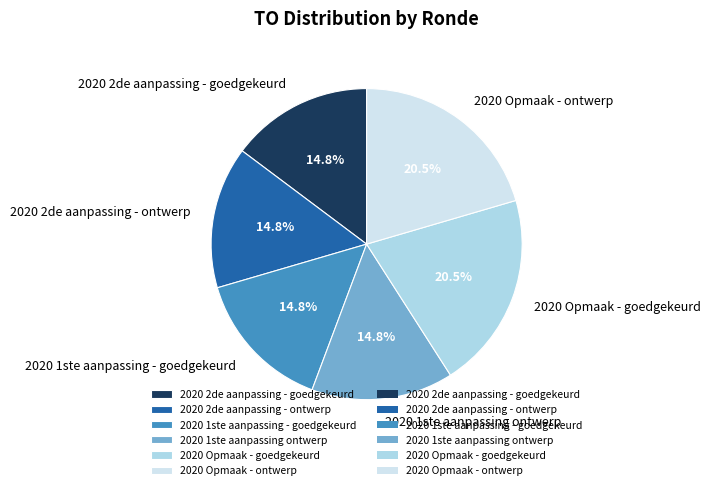

Approximately how many times larger is the value at 2020 Opmaak - ontwerp compared to 2020 1ste aanpassing ontwerp?

1.4